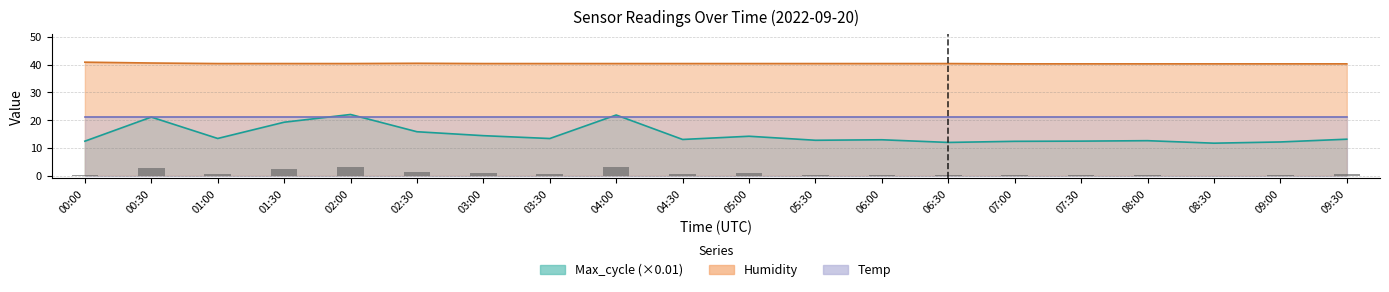

The Max_cycle series shows 19.2 at 01:30. True or false?

True